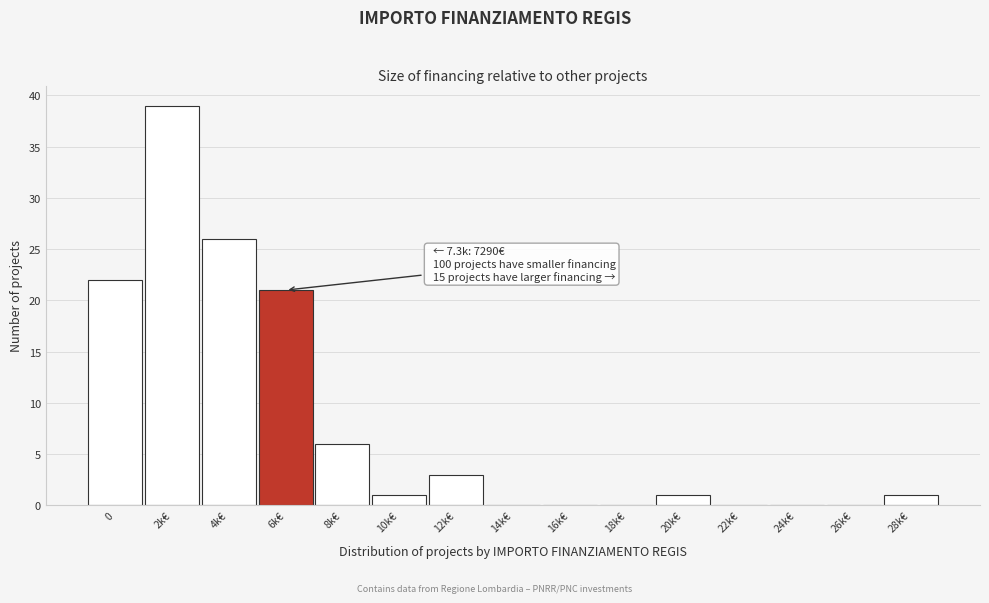

Reading left to right, extract all data points from this chart.

0=22	2k€=39	4k€=26	6k€=21	8k€=6	10k€=1	12k€=3	14k€=0	16k€=0	18k€=0	20k€=1	22k€=0	24k€=0	26k€=0	28k€=1